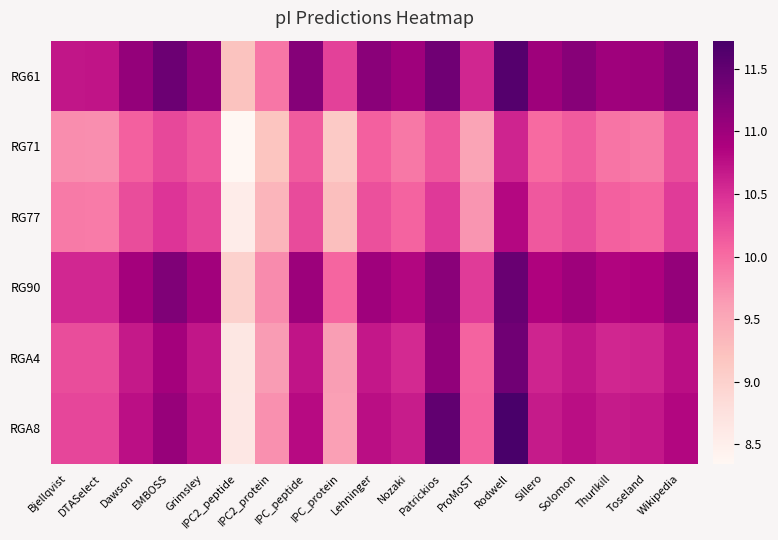

Which series has the largest total across all categories?

RG61